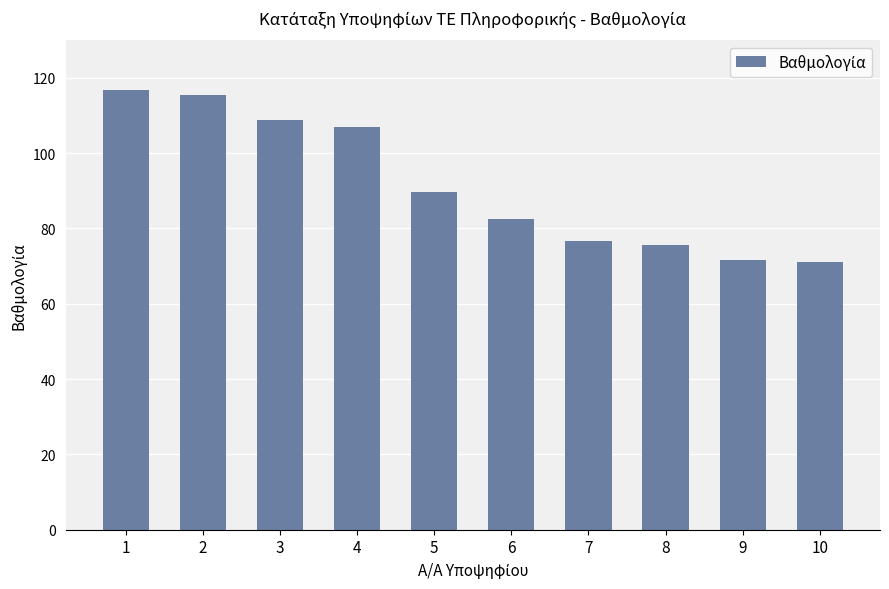

Does the chart contain stacked bars?

No